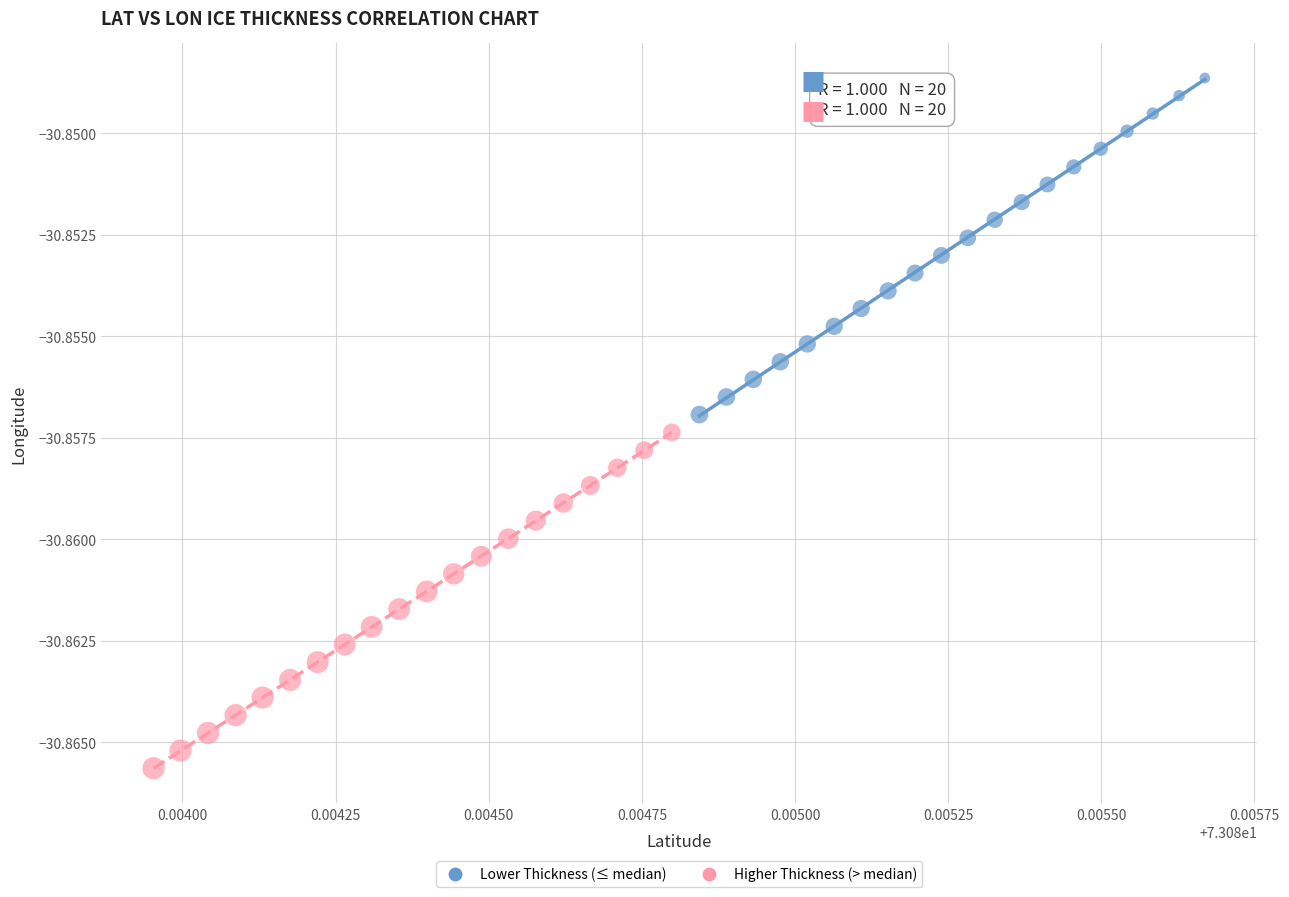

Which series contains the highest Y value?

Lower Thickness (≤ median)